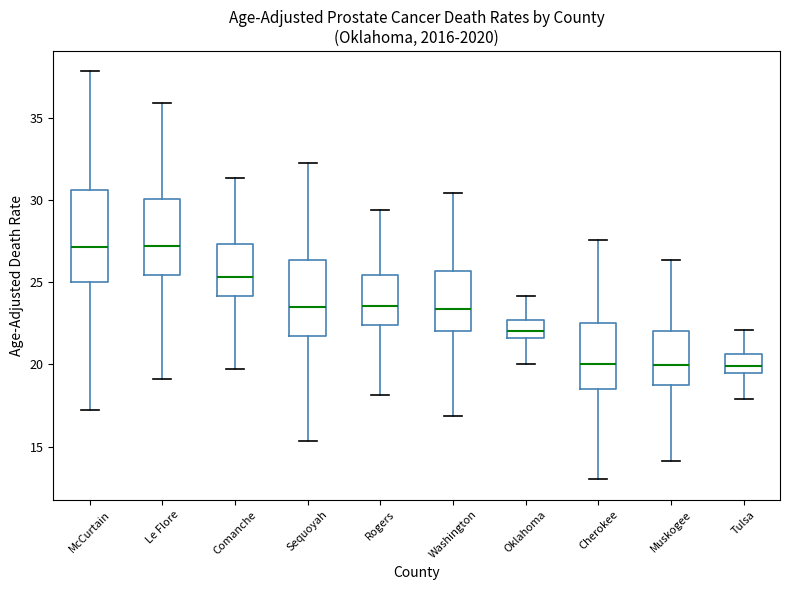

Reading left to right, transcribe this box plot: for each box, give where its median line is, the range the box spans, and where its two whiskers end, as read against the y-axis. The values are not printed on the chart, so give them approximately, as read against the axis.

McCurtain: median 27.0, box 25.0 to 30.5, whiskers 17.0 to 38.0
Le Flore: median 27.0, box 25.5 to 30.0, whiskers 19.0 to 36.0
Comanche: median 25.5, box 24.0 to 27.5, whiskers 19.5 to 31.5
Sequoyah: median 23.5, box 21.5 to 26.5, whiskers 15.5 to 32.5
Rogers: median 23.5, box 22.5 to 25.5, whiskers 18.0 to 29.5
Washington: median 23.5, box 22.0 to 25.5, whiskers 17.0 to 30.5
Oklahoma: median 22.0, box 21.5 to 22.5, whiskers 20.0 to 24.0
Cherokee: median 20.0, box 18.5 to 22.5, whiskers 13.0 to 27.5
Muskogee: median 20.0, box 18.5 to 22.0, whiskers 14.0 to 26.5
Tulsa: median 20.0, box 19.5 to 20.5, whiskers 18.0 to 22.0